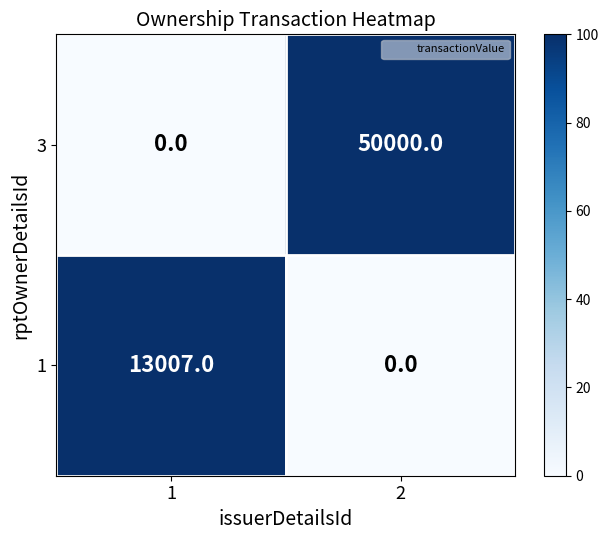

Rank the categories by 1 value from highest to lowest.

1, 2